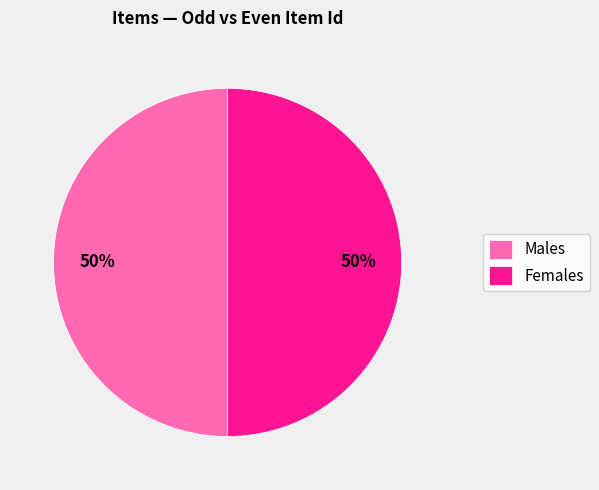

To the nearest percent, what portion does Females represent?

50%